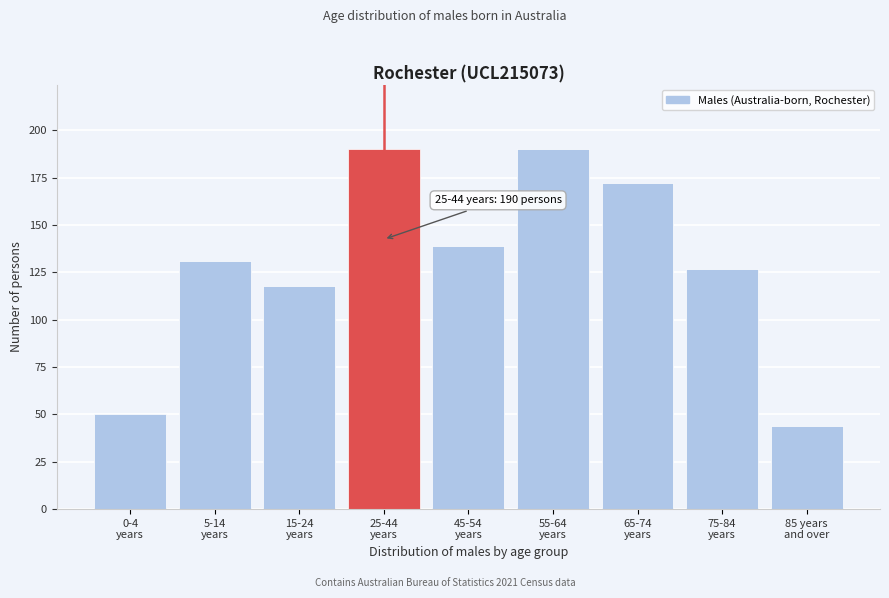

Reading left to right, list all the values displayed in this chart.

50	131	118	190	139	190	172	127	44